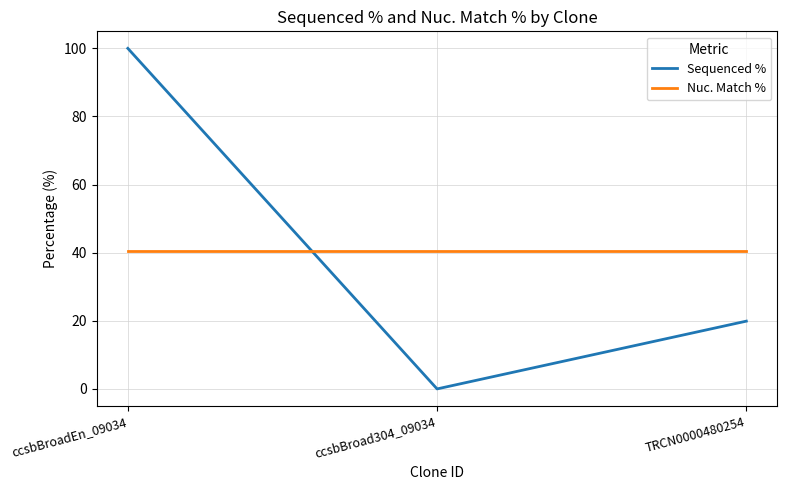

List the series in order of their peak value, lowest first.

Nuc. Match %, Sequenced %